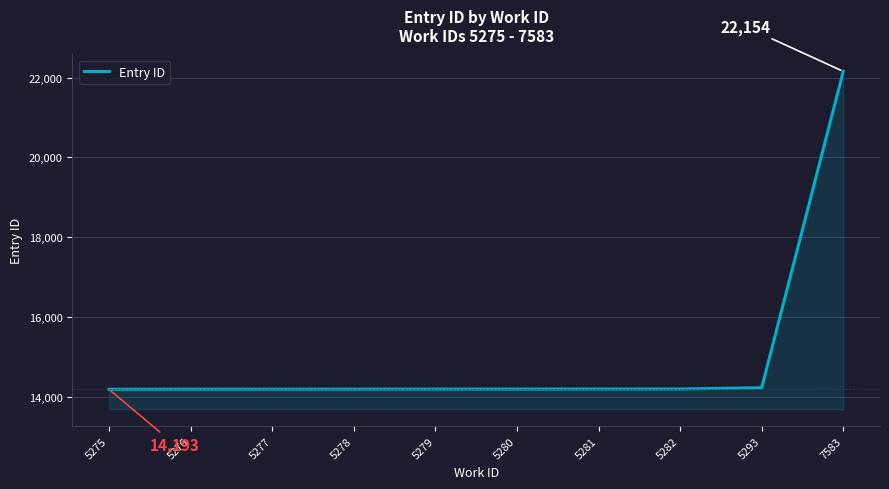

What is the difference between the maximum and minimum values?

7961